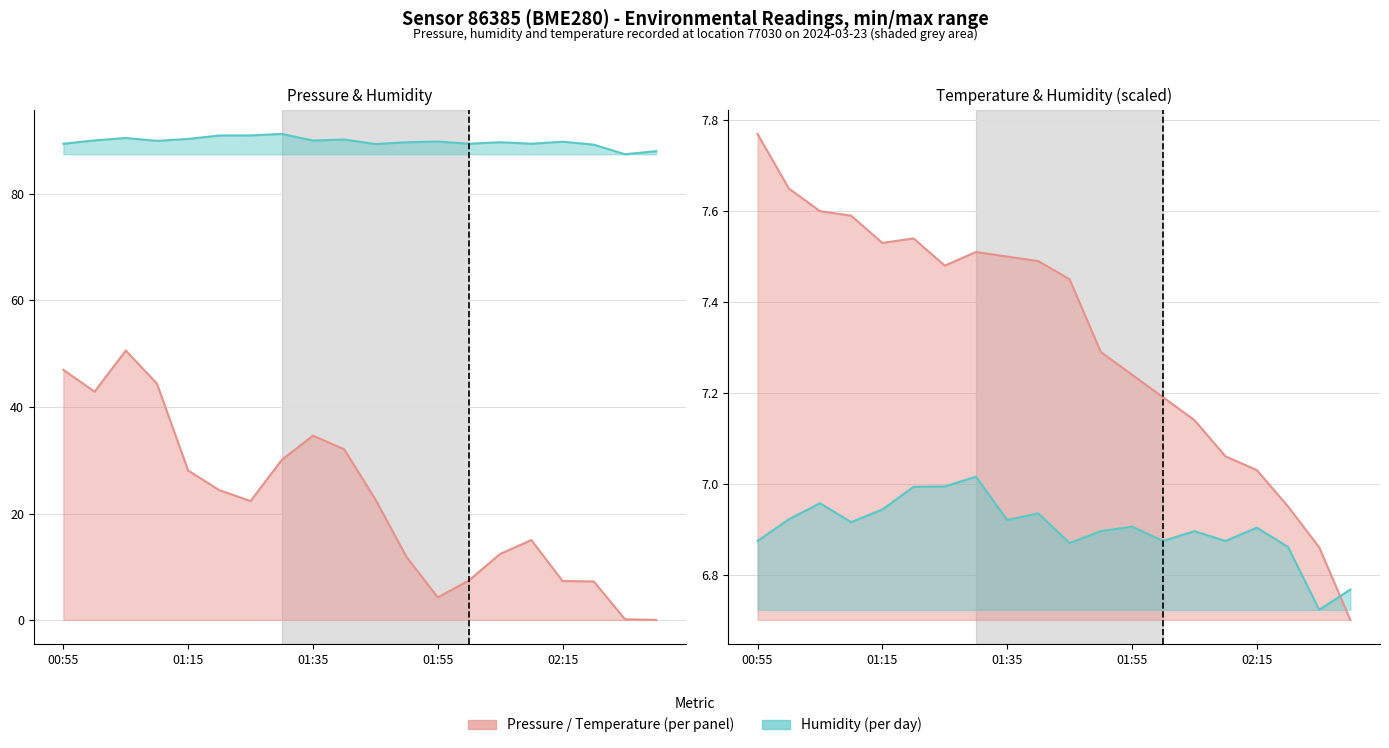

Which series has the largest range (max minus min)?

pressure